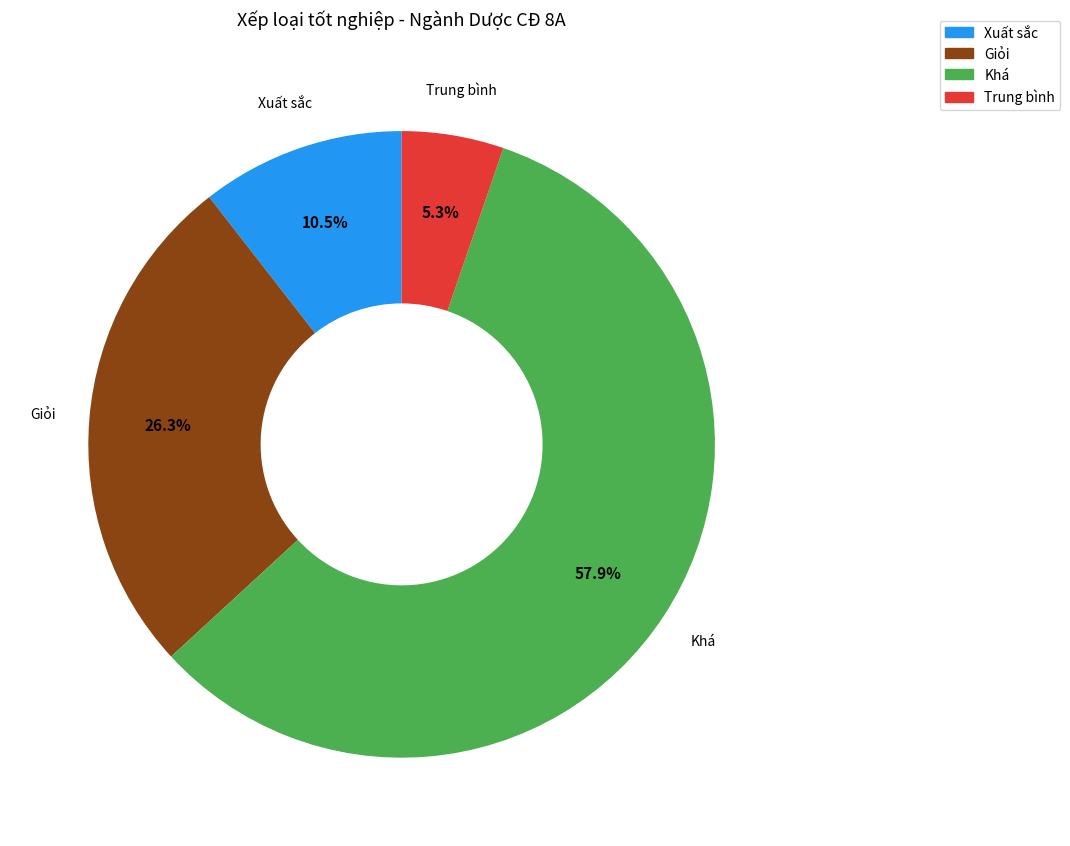

How many segments does this pie chart have?

4